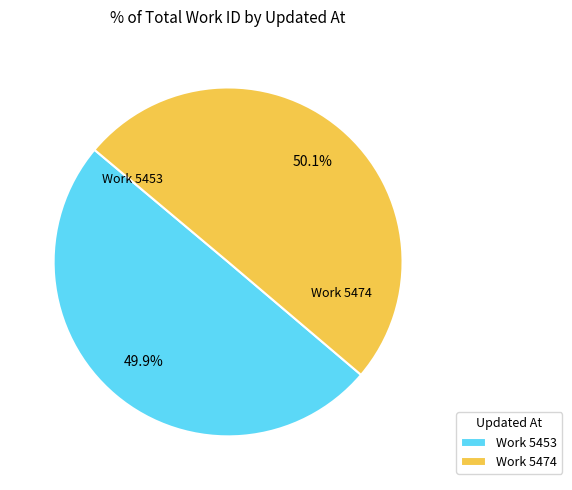

How many slices are in this pie chart?

2